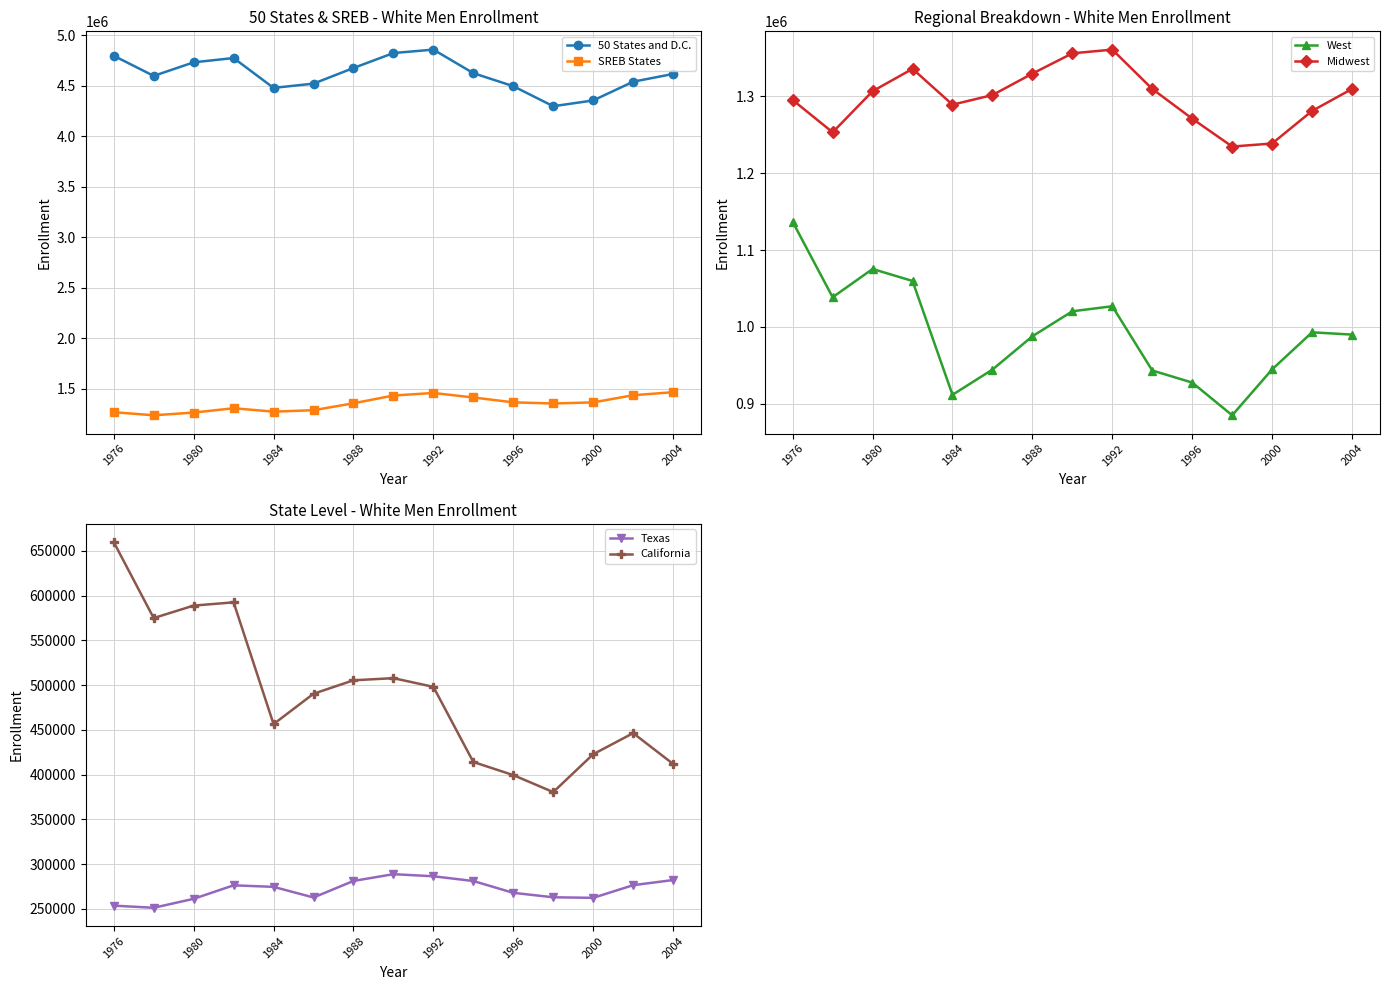

List the series in order of their peak value, highest first.

50 States and D.C., SREB States, Midwest, West, California, Texas